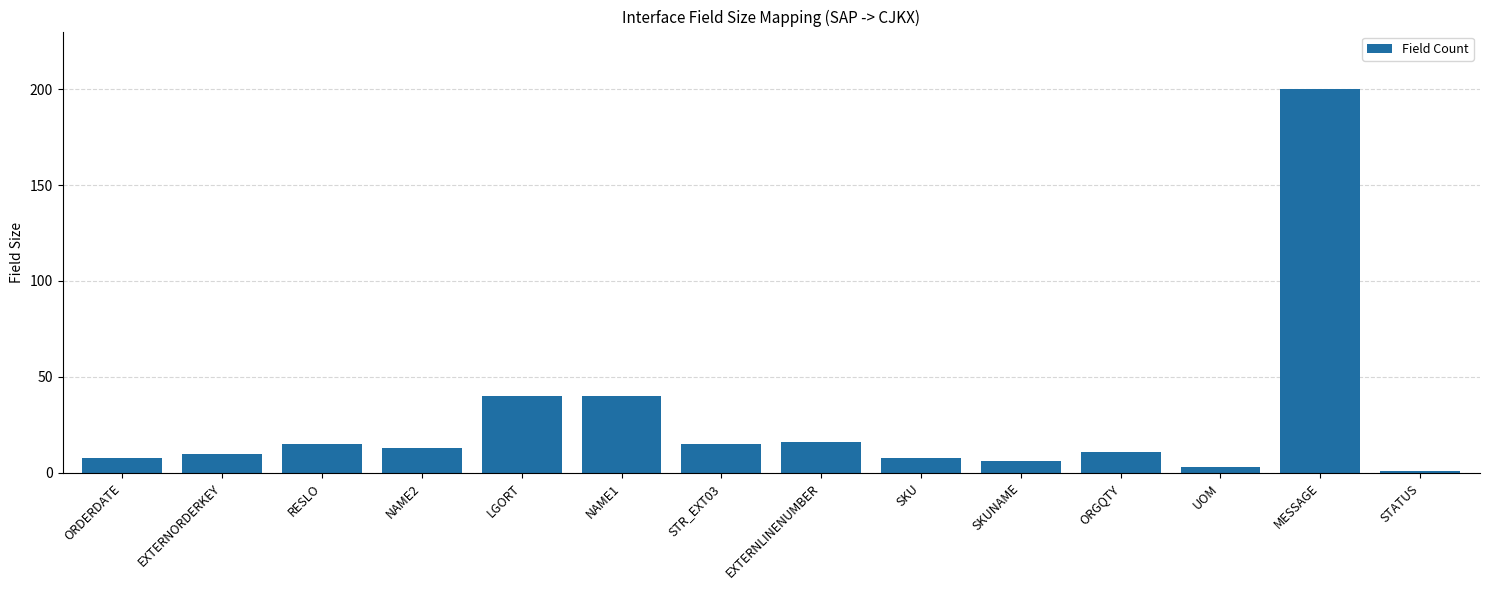

True or false: the data shows 87 at MESSAGE.

False